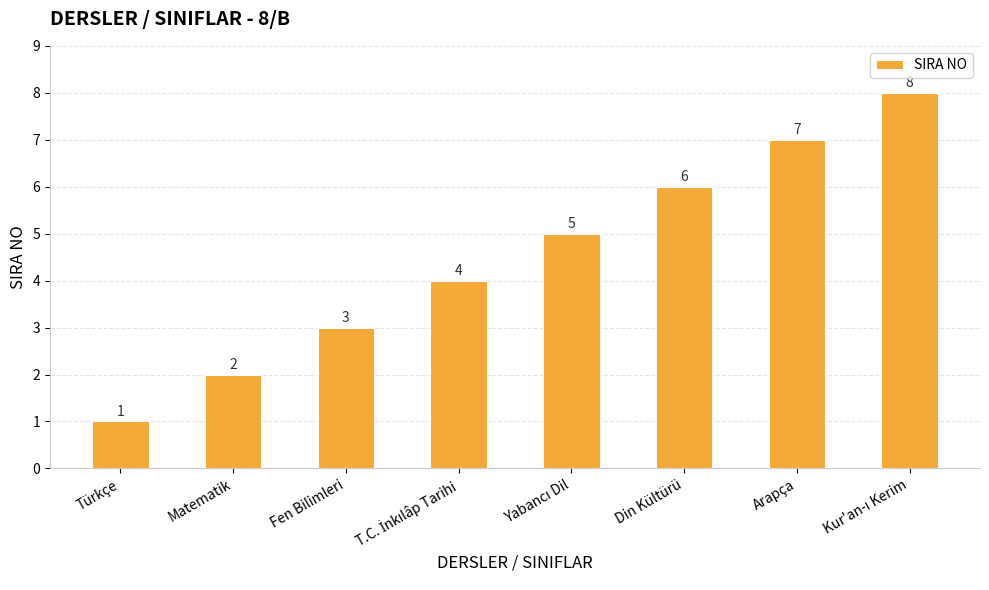

Count the values in the range 3 to 7.

5